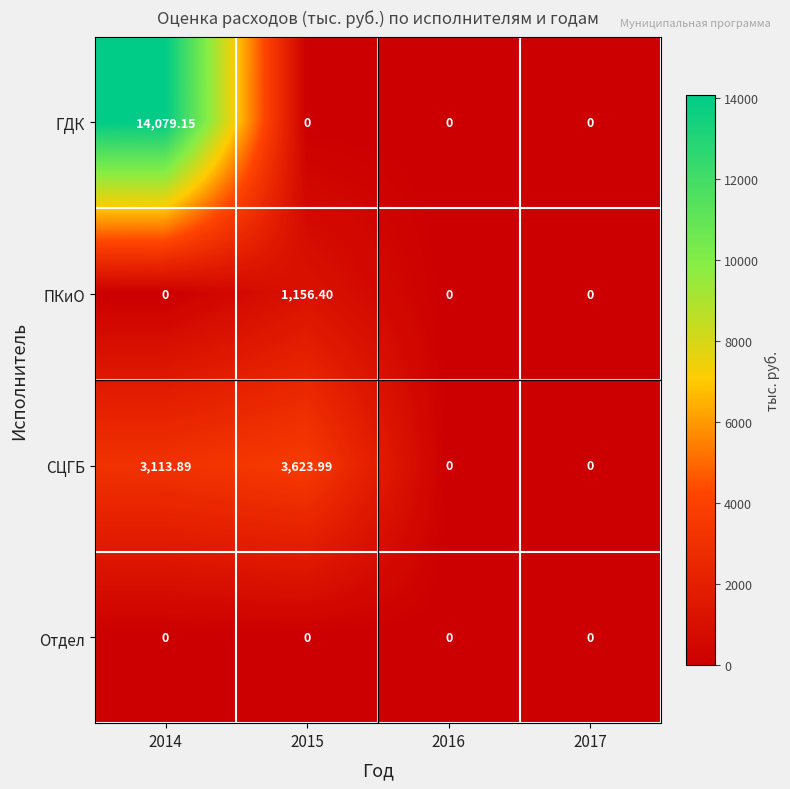

Which series has the widest spread of values?

ГДК